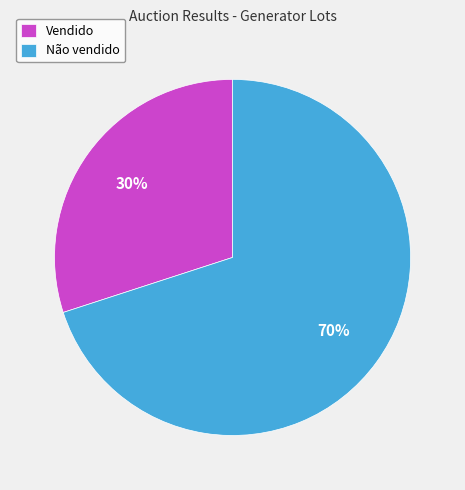

The Não vendido slice represents 65% of the pie. True or false?

False